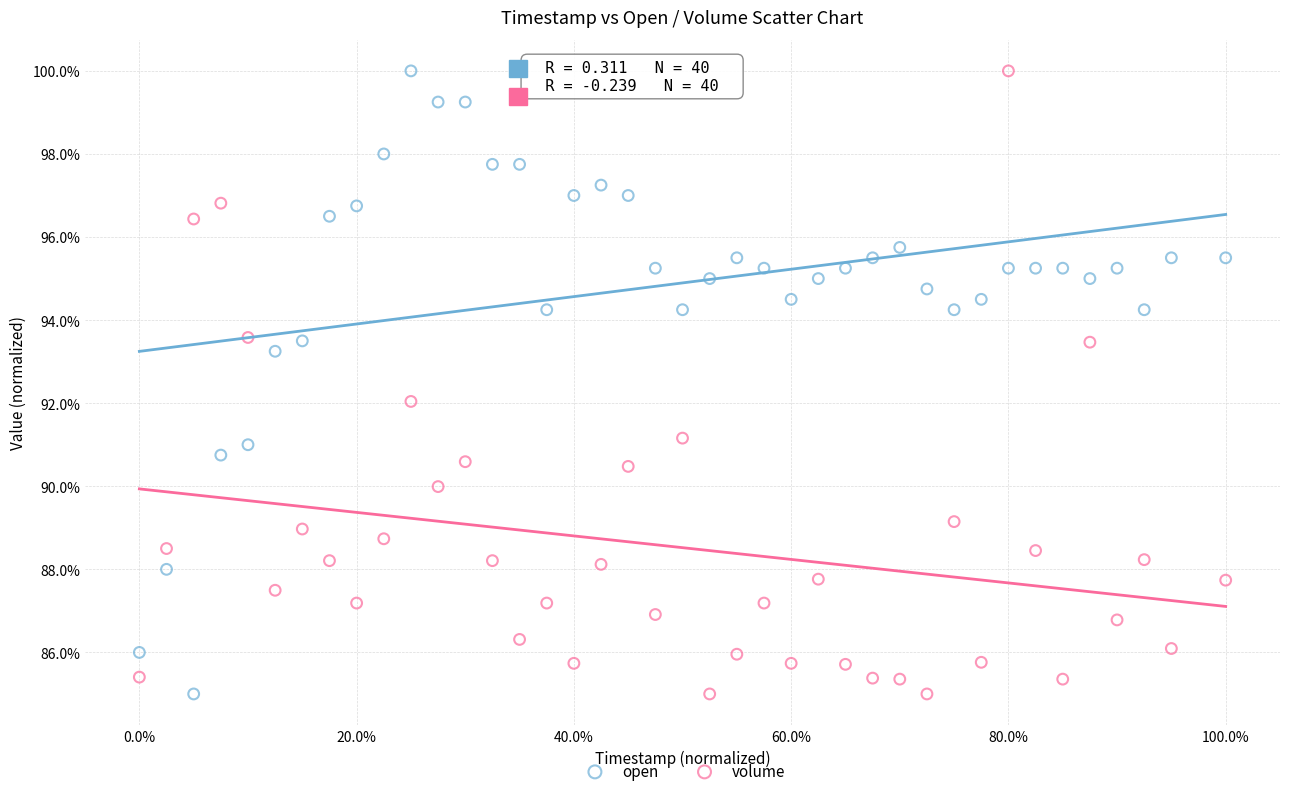

Across all data points, what is the range of X values (max minus min)?

100.0